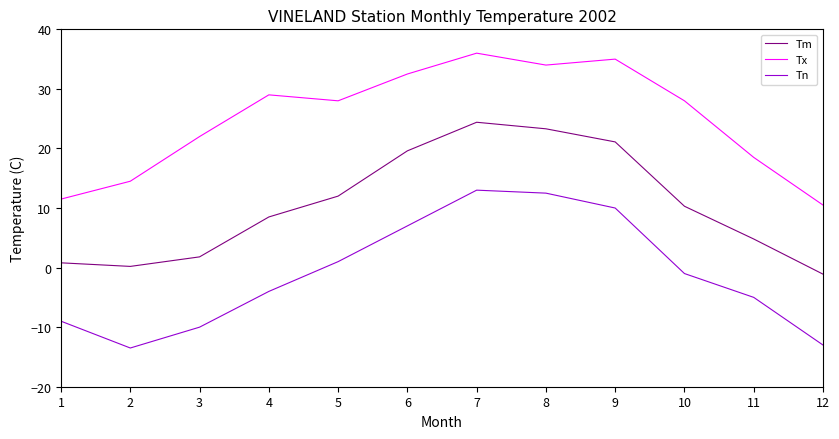

Which category has the lowest value across all series?

2